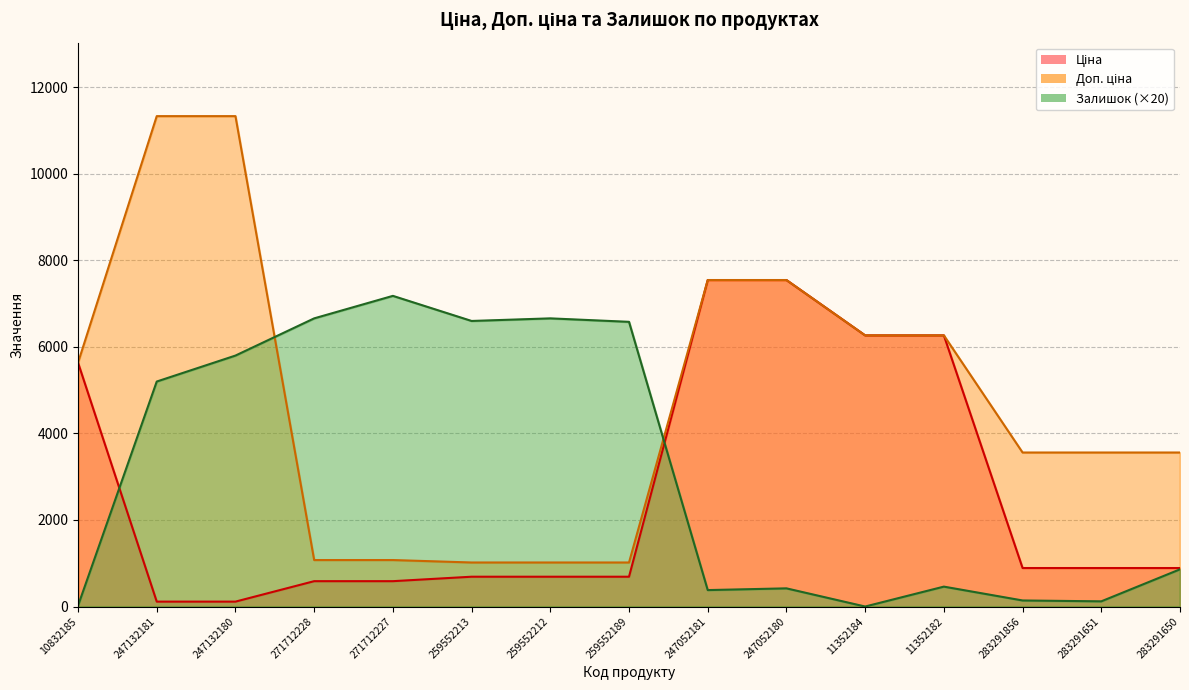

In Залишок, how many points are lower than both neighbors (excluding endpoints)?

4